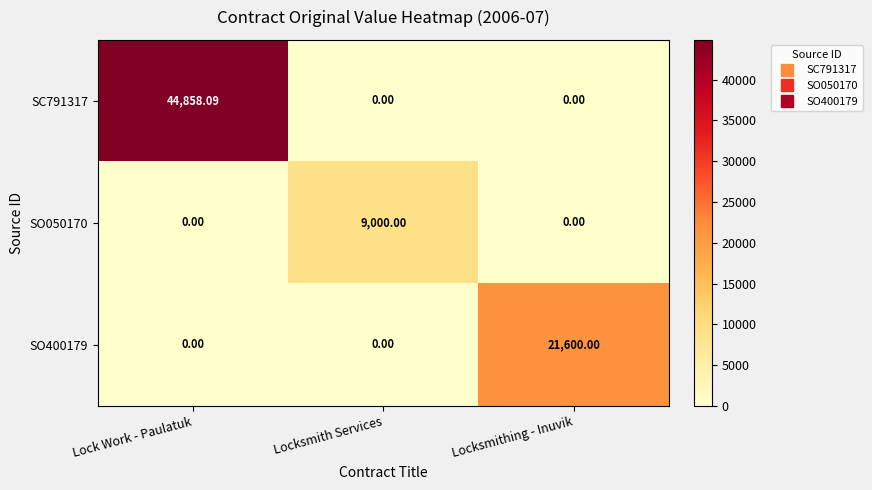

Is the value of SC791317 at Lock Work - Paulatuk greater than the value of SO400179 at Locksmithing - Inuvik?

Yes